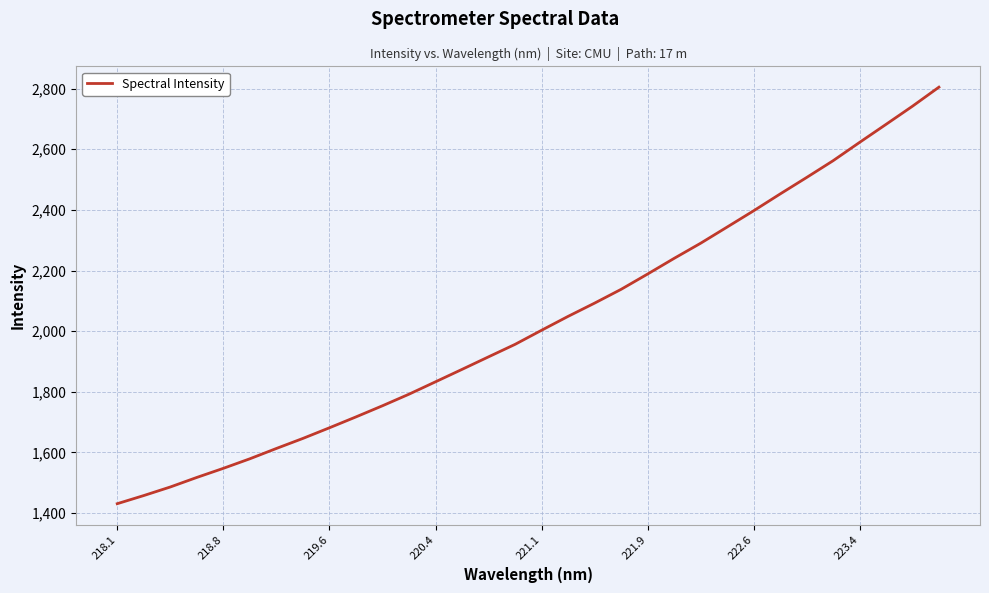

What is the greatest value displayed?

2804.9